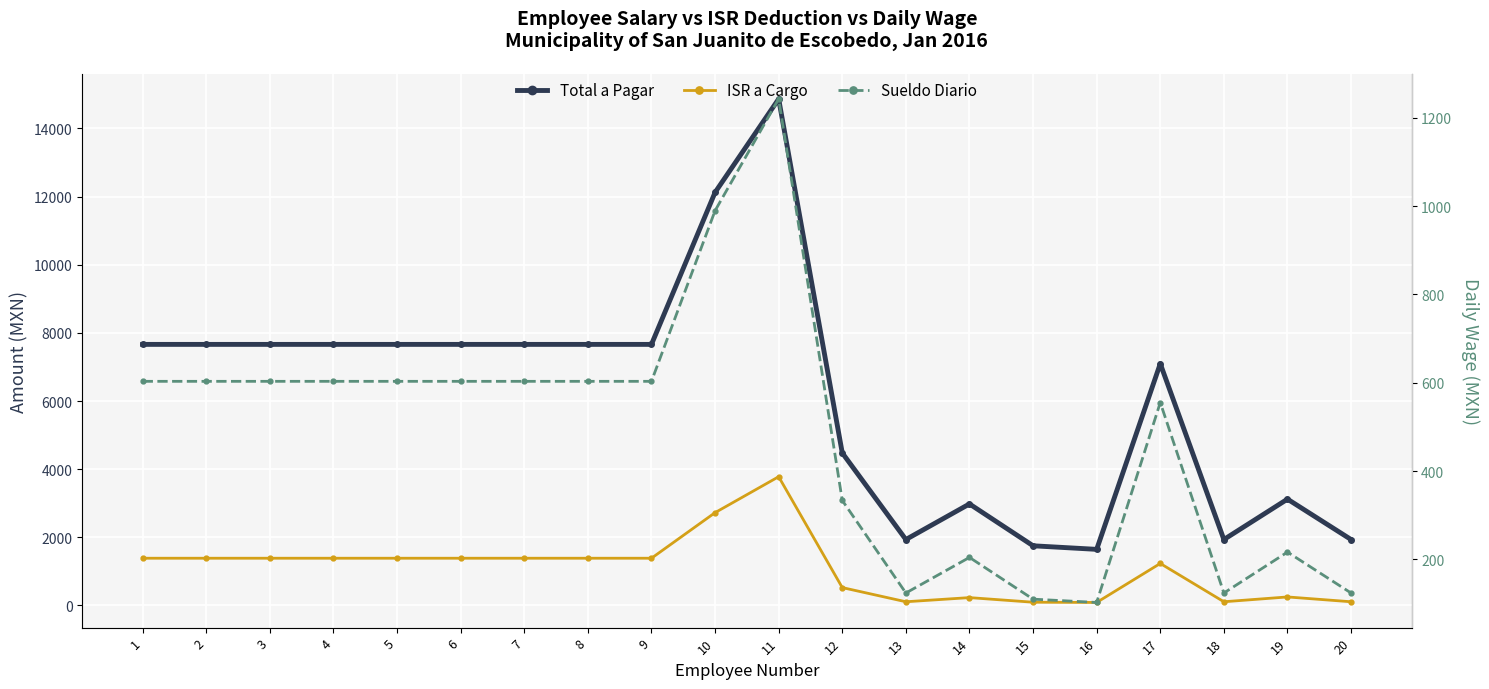

True or false: ISR a Cargo and Total a Pagar intersect in this chart.

False